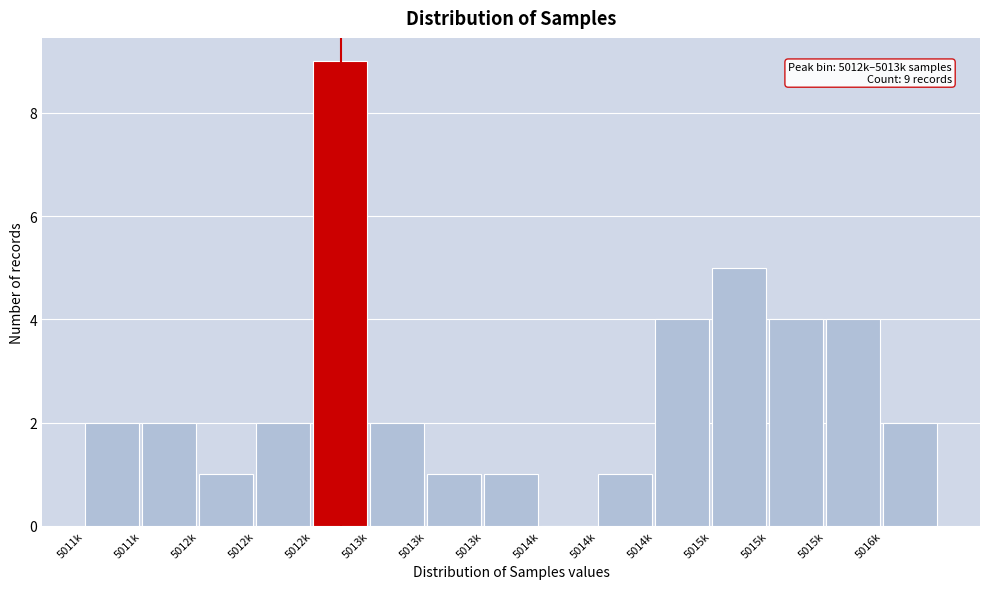

Count the number of categories in the chart.

15